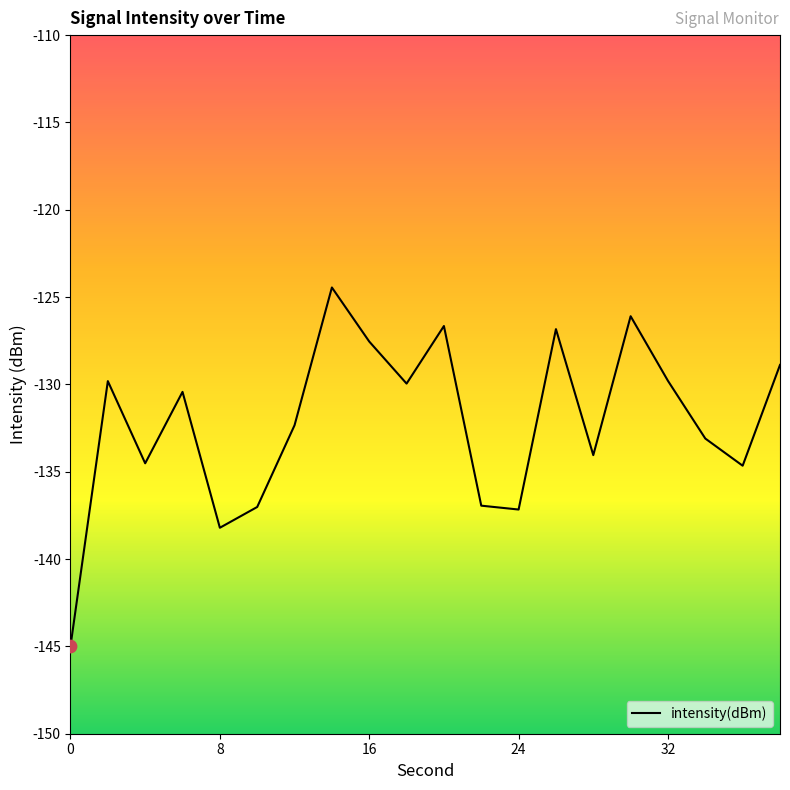

What is the maximum value shown in the chart?

-124.4